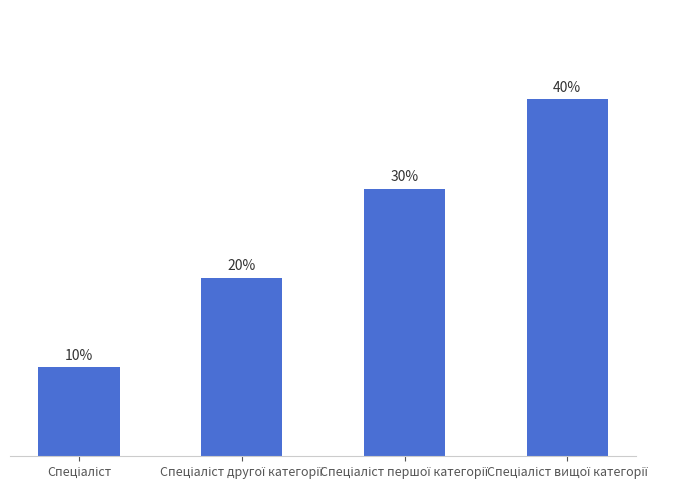

Are the bars horizontal?

No